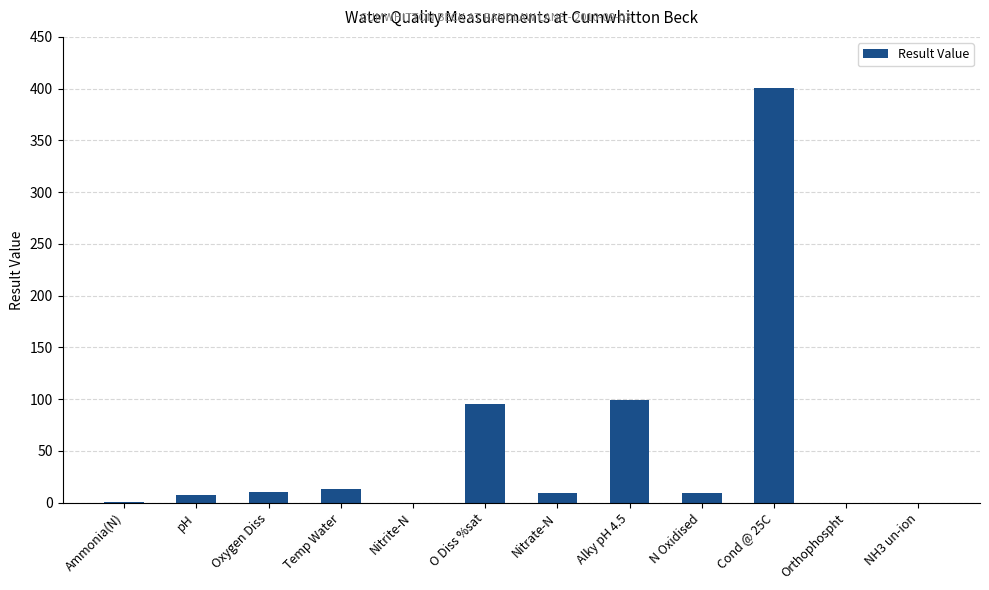

The value at Alky pH 4.5 is 50.5. True or false?

False